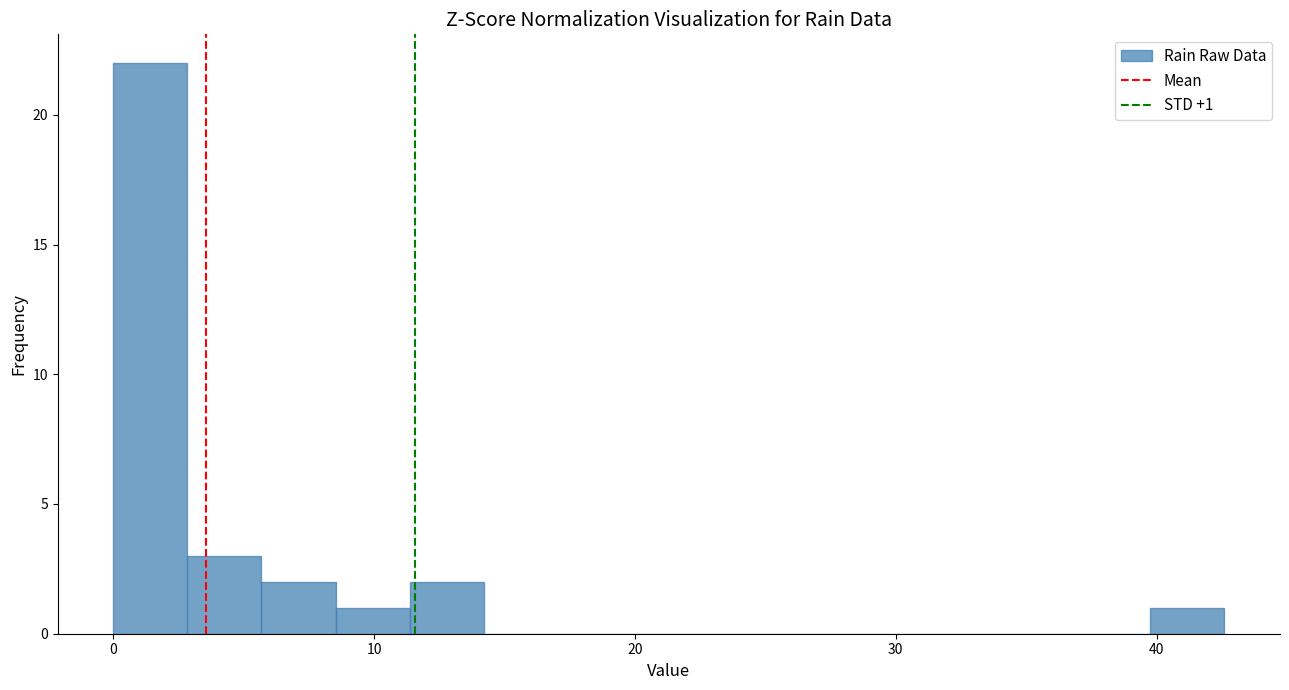

Read against the x-axis, roughly where is the centre of the tallest bar?

1